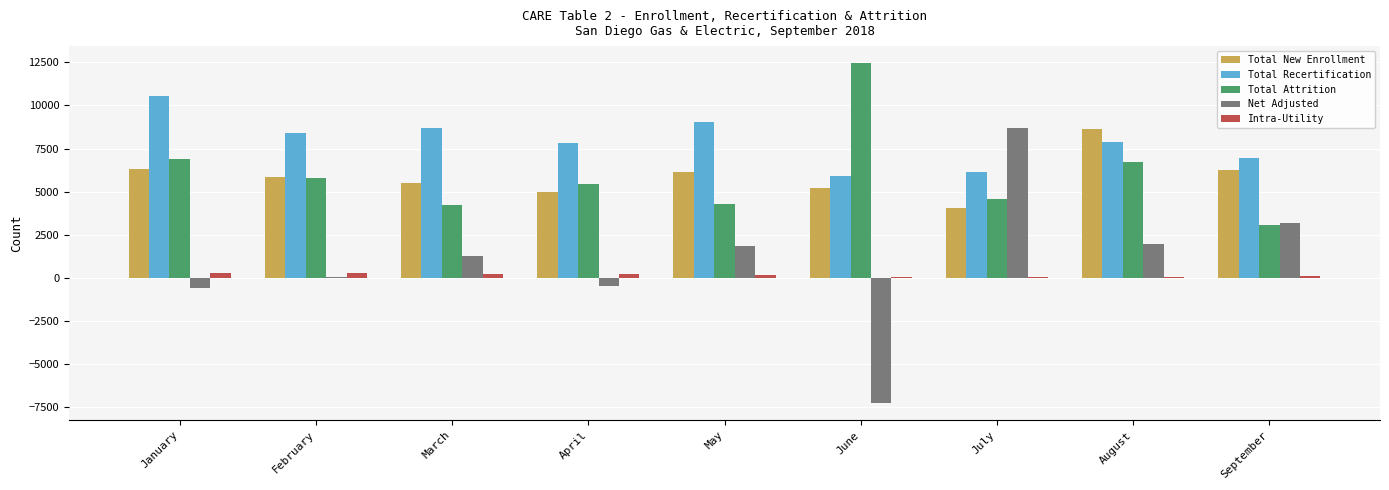

Which series has the largest total across all categories?

Total Recertification